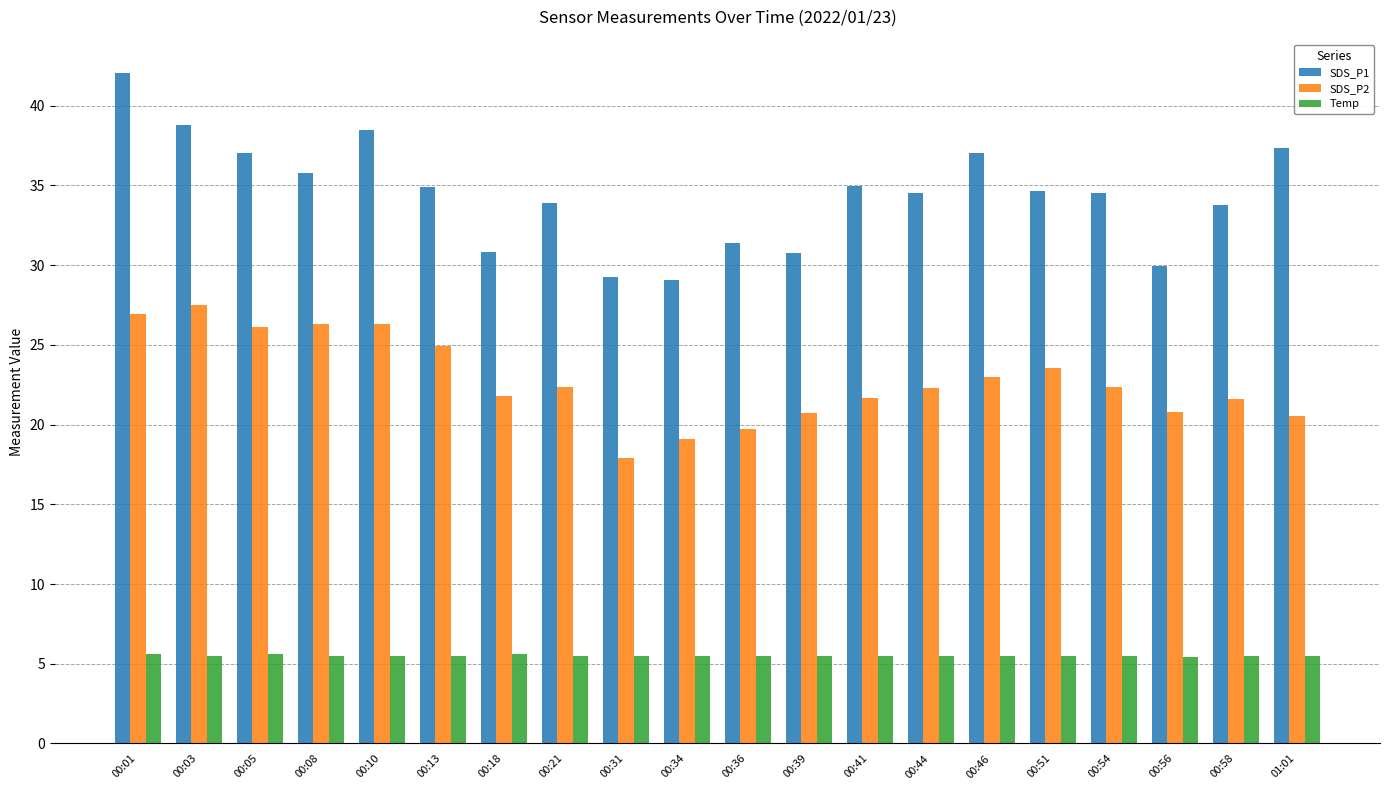

How many data points in SDS_P2 are less than 22?

9